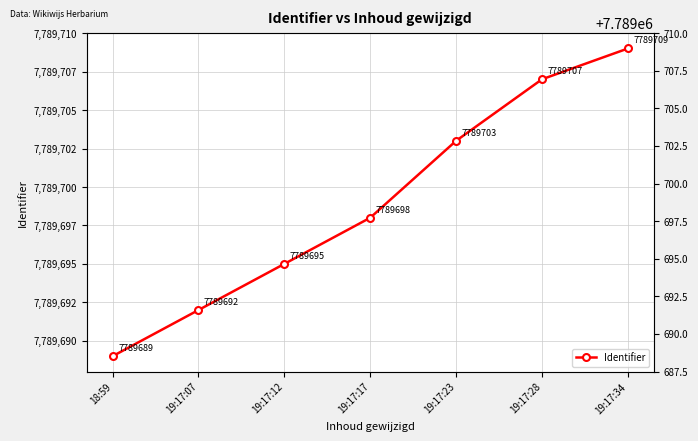

How many distinct data groups are displayed?

1